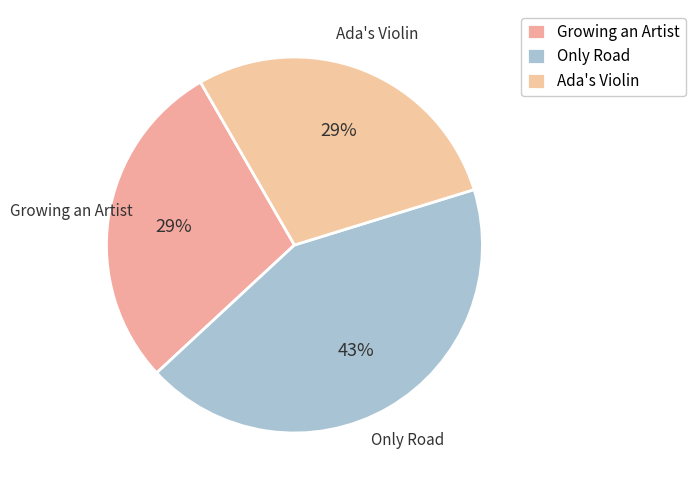

Between Growing an Artist and Ada's Violin, which is larger?

Growing an Artist